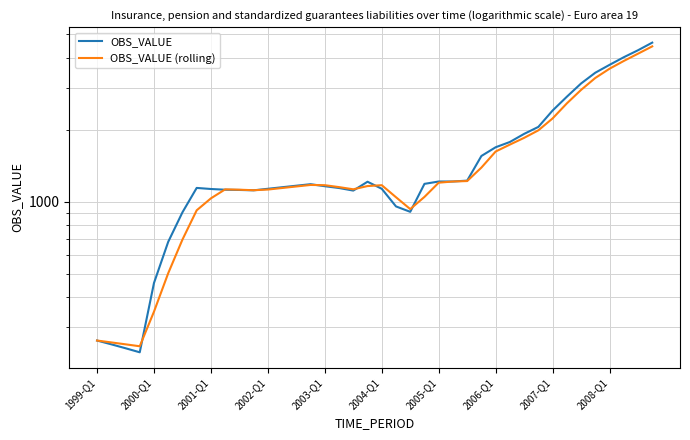

Is it true that OBS_VALUE equals 1137.1 at 31?

False